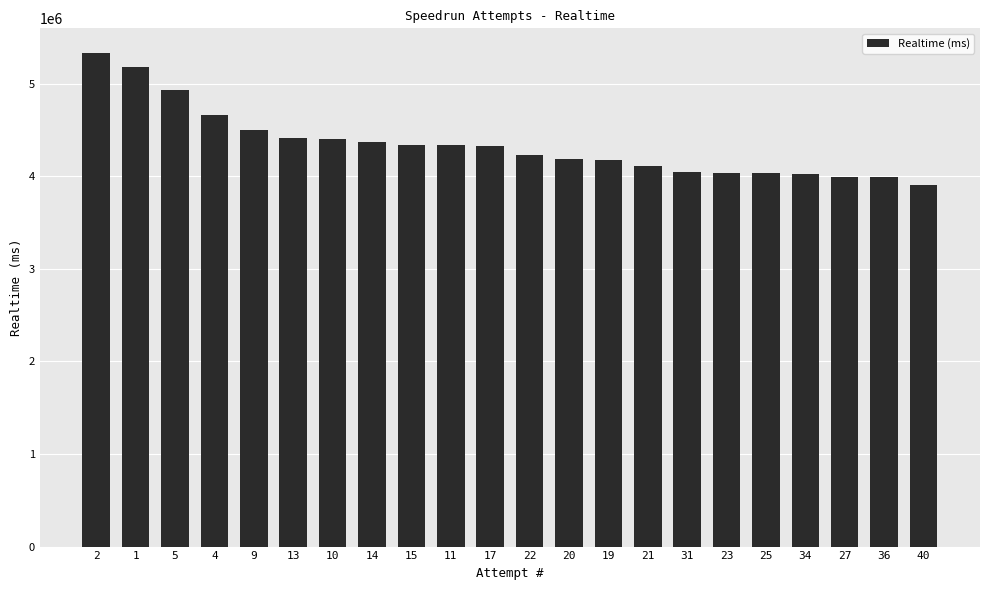

Does the chart contain any negative values?

No